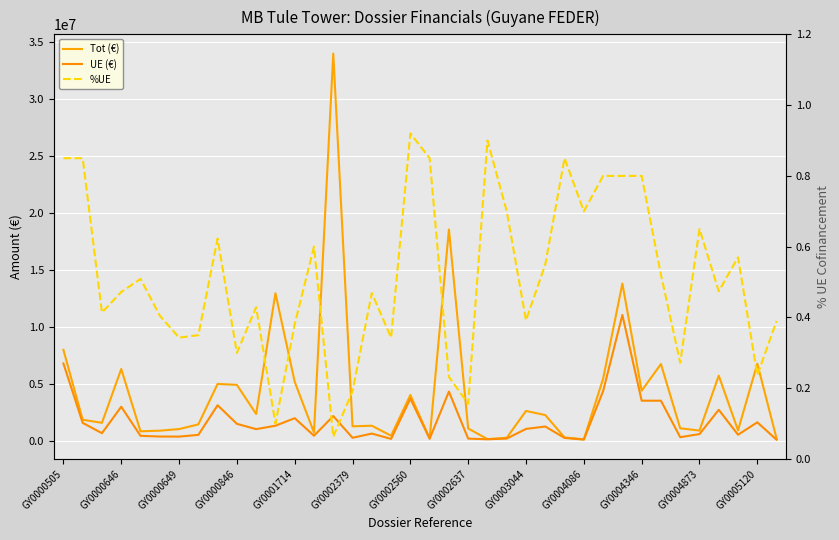

What is the maximum value shown in the chart?

34008000.0